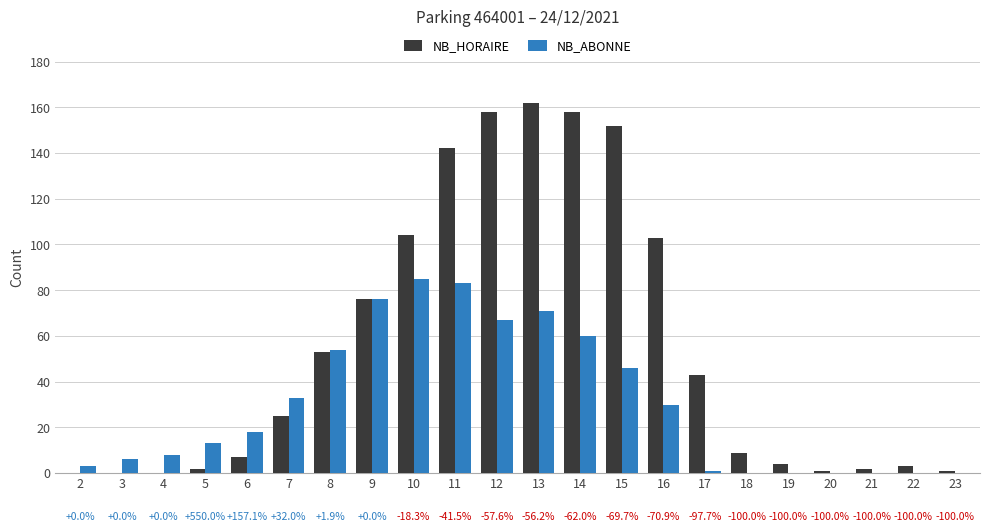

Which series has the widest spread of values?

NB_HORAIRE